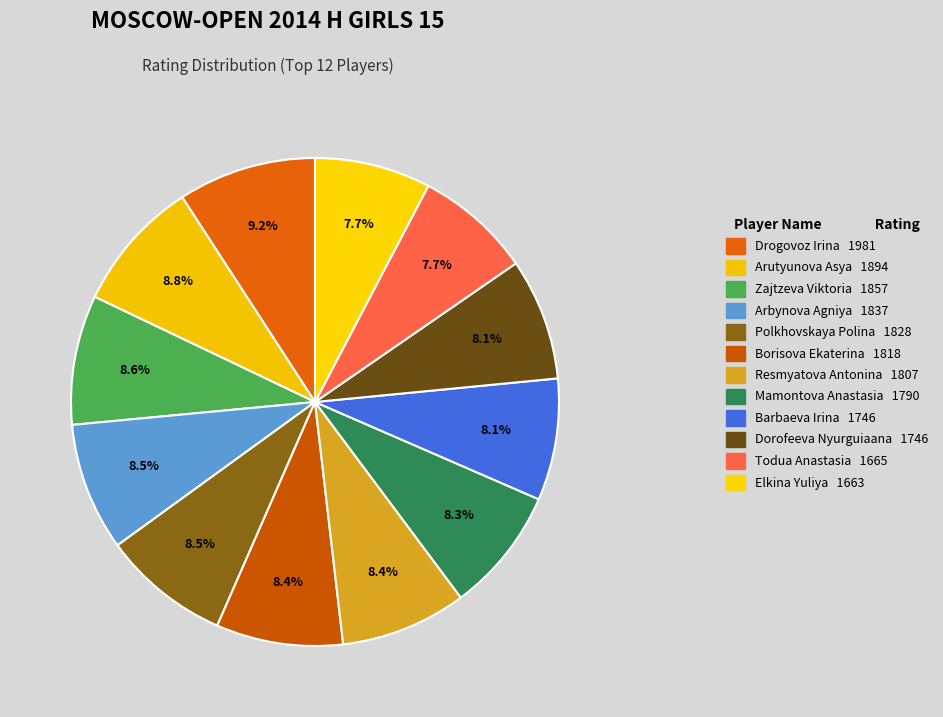

Does Mamontova Anastasia account for over 50% of the chart?

No